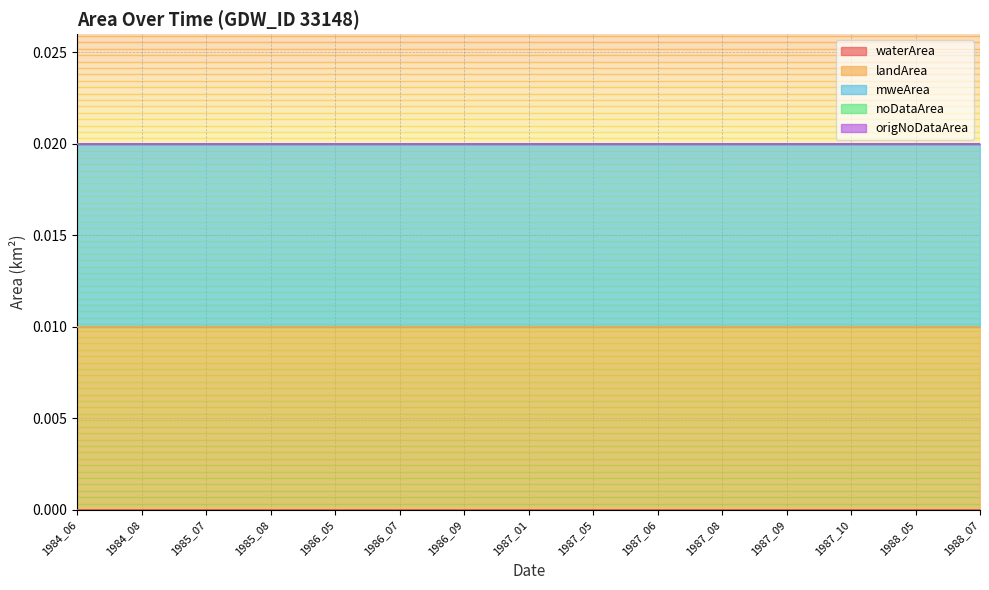

Between 1986_09 and 1987_09, which is larger?

1986_09